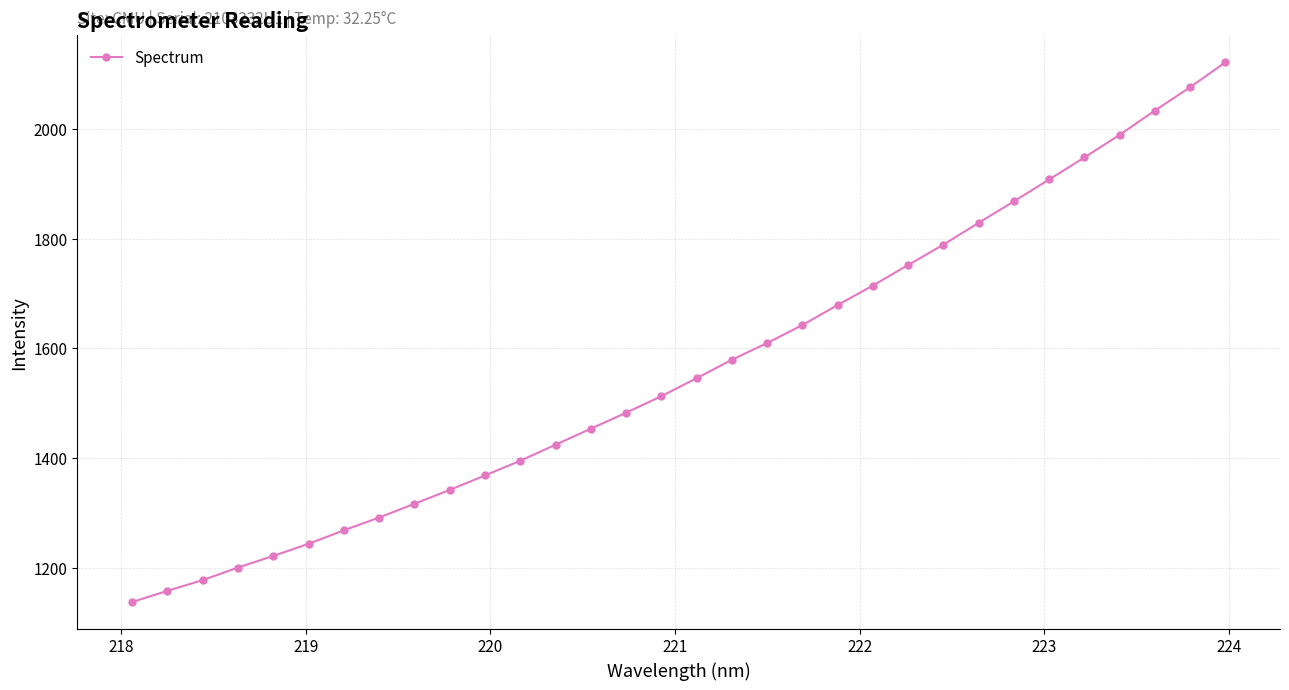

Count the number of values greater than 1545.

16